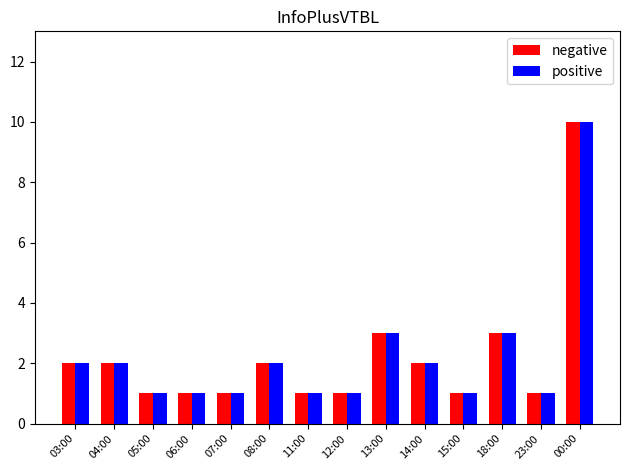

What is the sum of all positive values?

31